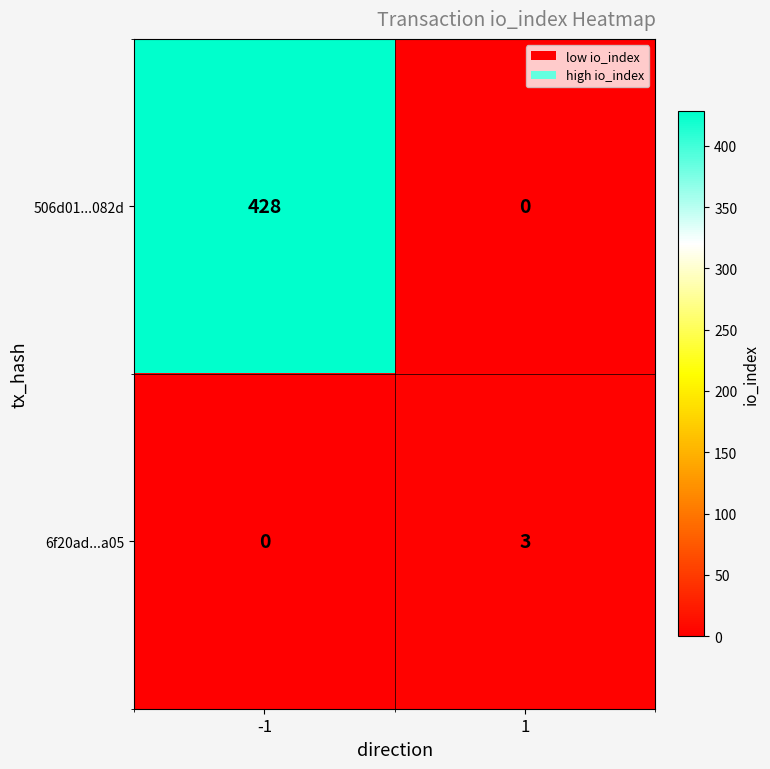

Between -1 and 1, which series saw the biggest shift?

506d01...082d